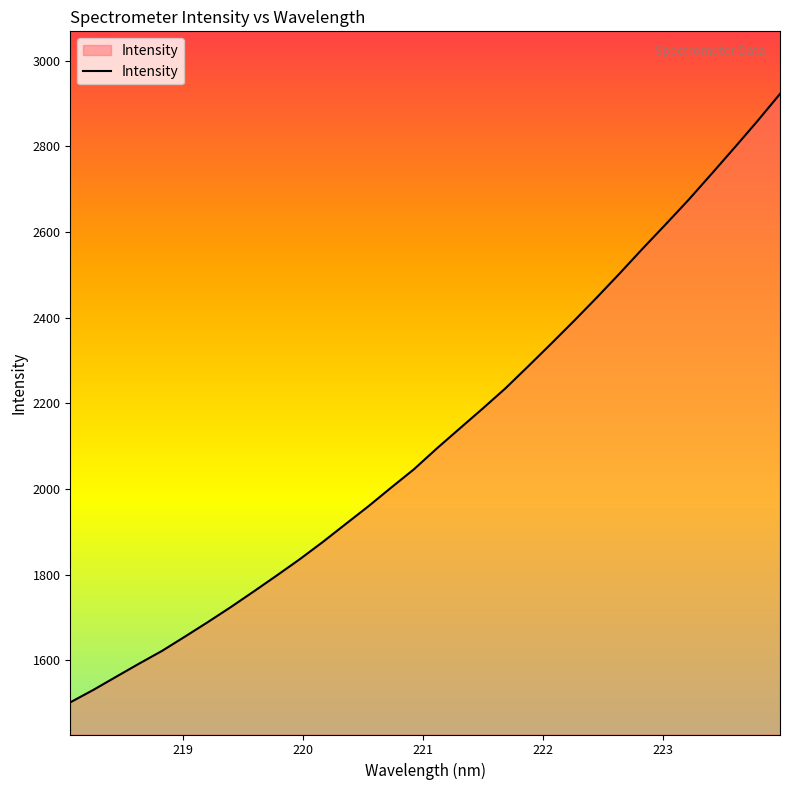

What is the difference between the maximum and minimum values?

1420.6